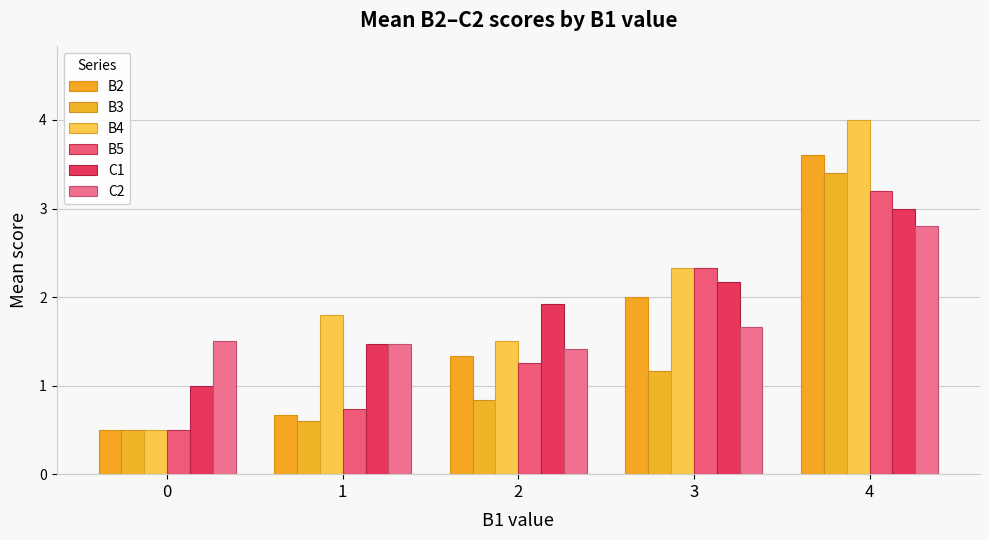

How many distinct data groups are displayed?

6